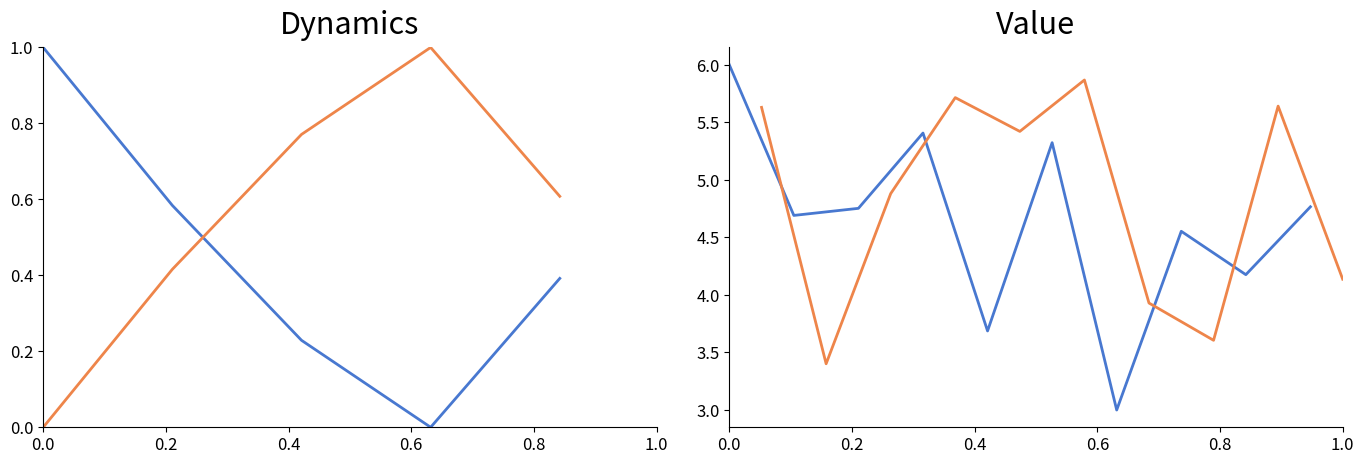

What is the smallest value displayed?

3.0